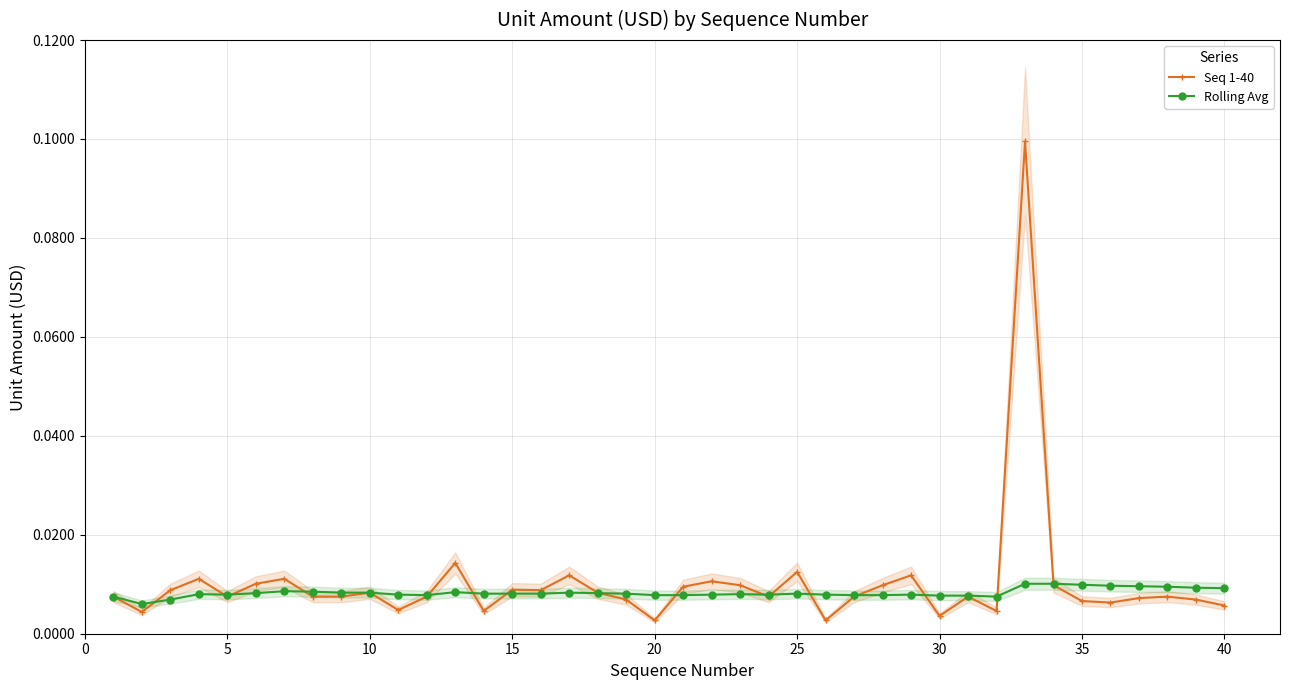

Count the number of categories in the chart.

40